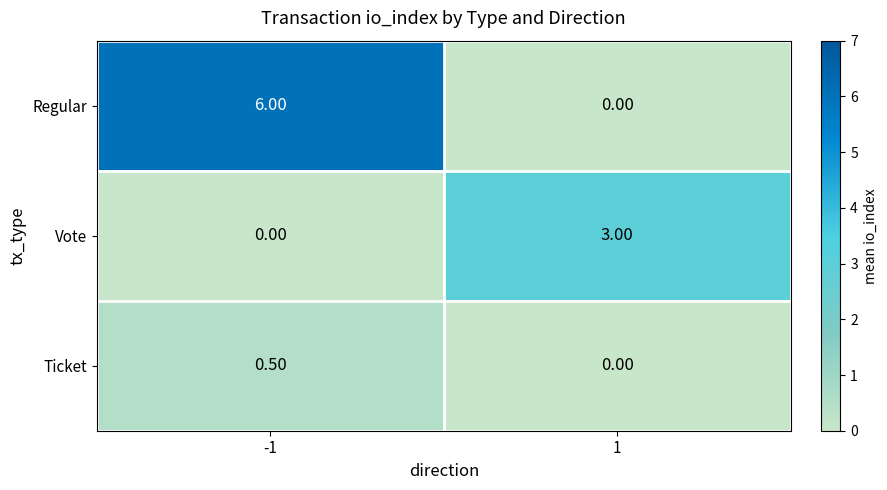

What is the difference between the Ticket values at -1 and 1?

0.5